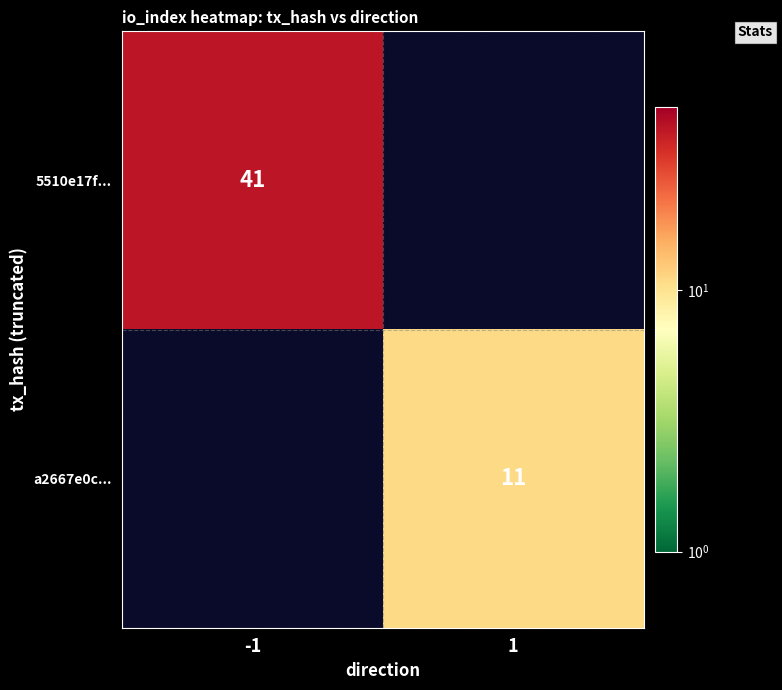

True or false: 5510e17f... has a value of 27 at -1.

False